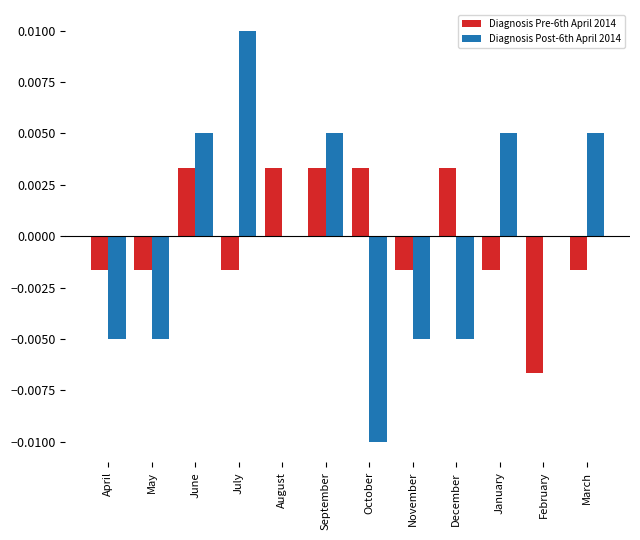

How many values in the Diagnosis Pre-6th April 2014 series exceed 0?

5